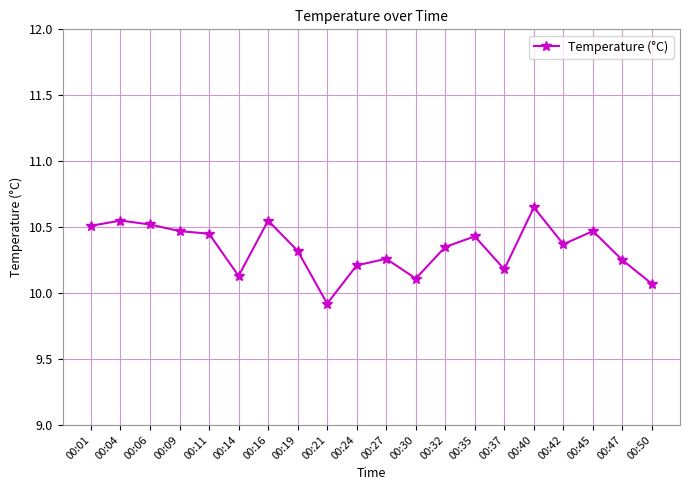

What is the change in value from 00:16 to 00:45?

-0.1